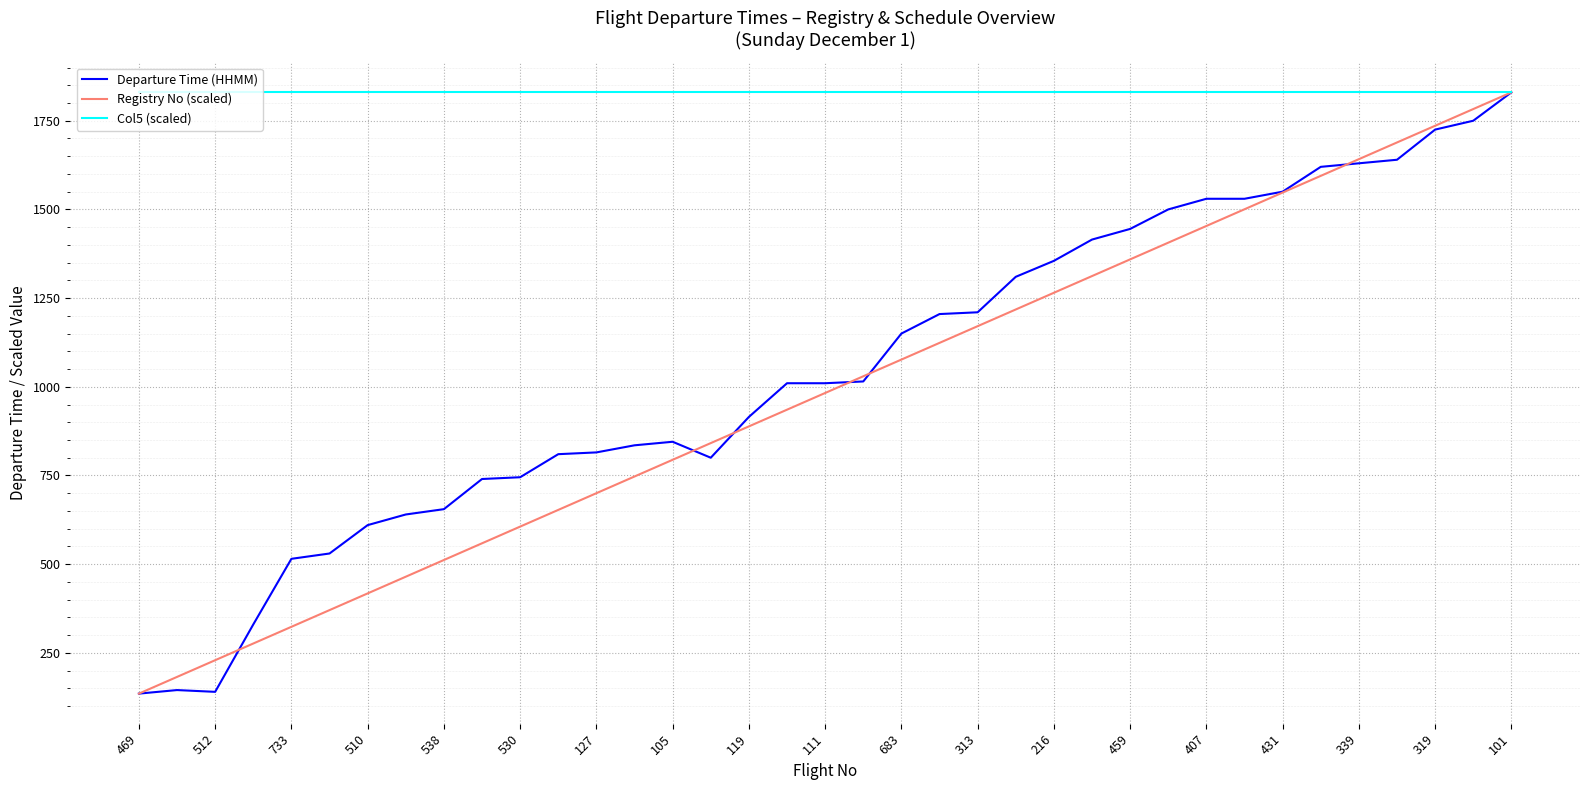

Does the chart display data point markers on the line(s)?

No